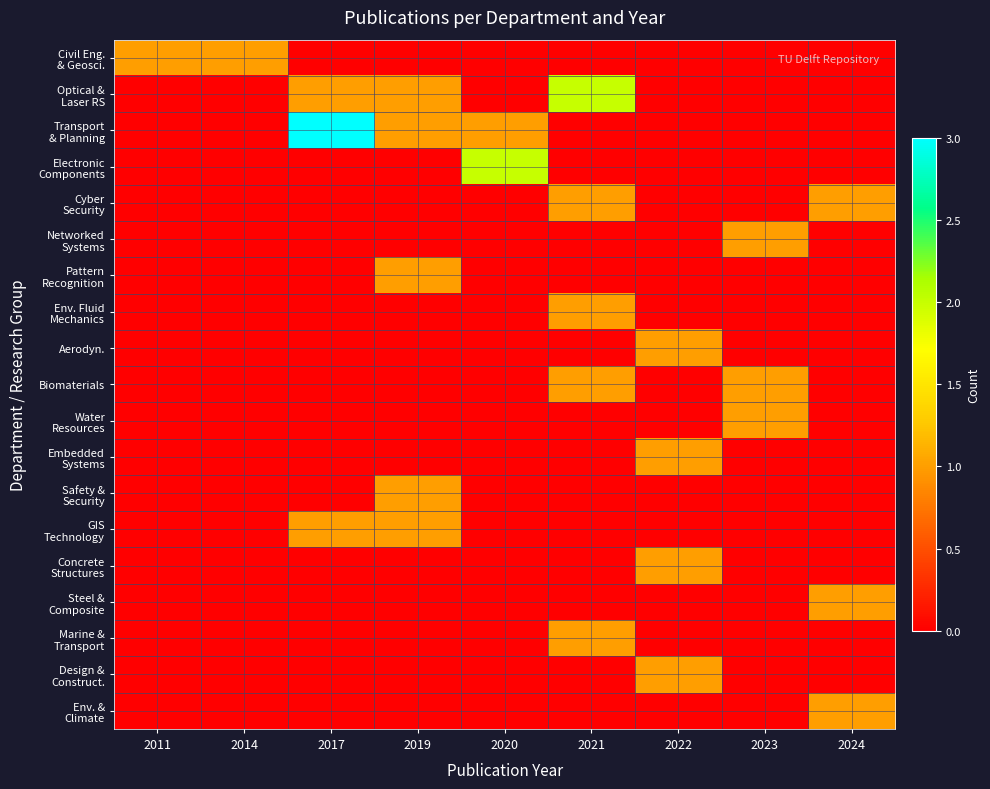

What is the spread (max minus min) of values at 2017?

3